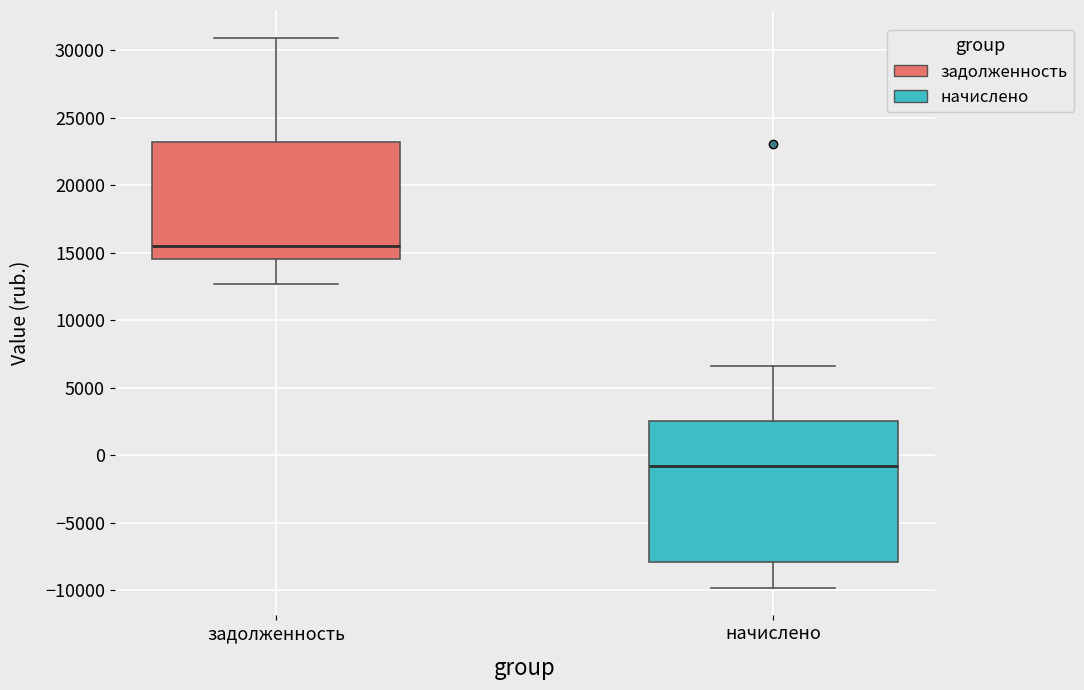

Reading left to right, transcribe this box plot: for each box, give where its median line is, the range the box spans, and where its two whiskers end, as read against the y-axis. The values are not printed on the chart, so give them approximately, as read against the axis.

задолженность: median 15500, box 14500 to 23000, whiskers 12500 to 31000
начислено: median -1000, box -8000 to 2500, whiskers -10000 to 6500